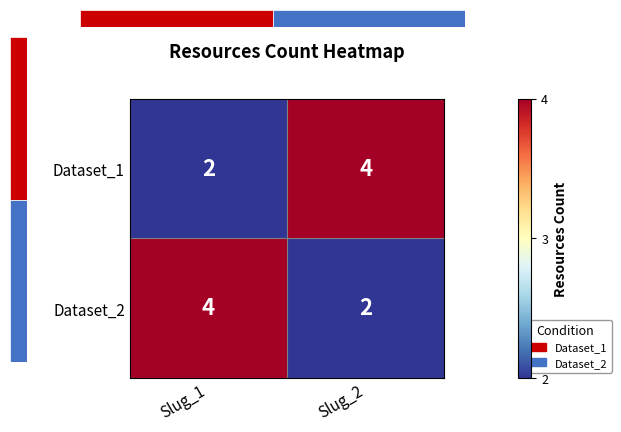

What is the spread (max minus min) of values at Slug_1?

2